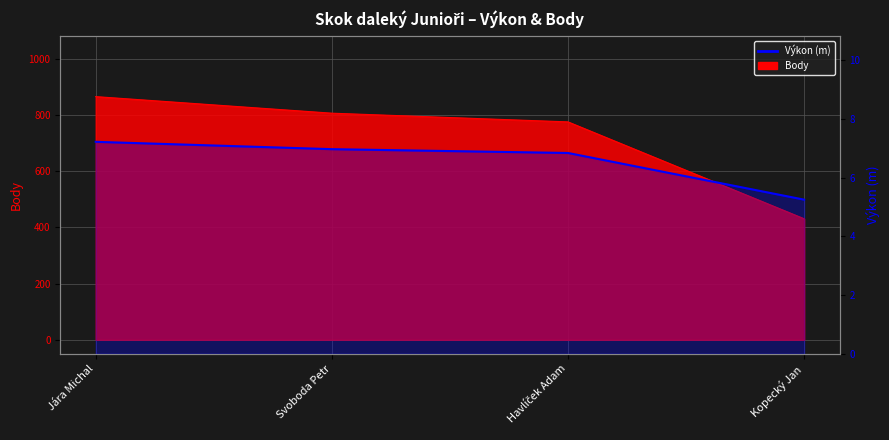

Where is the data nearest to the value 6?

Kopecký Jan